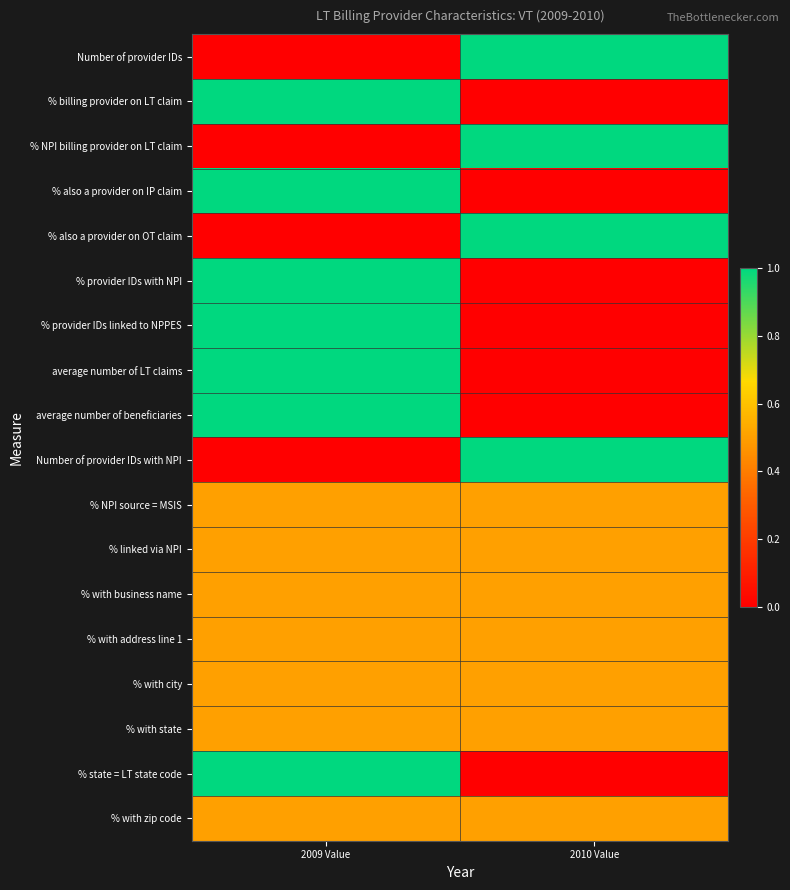

Between 2009 Value and 2010 Value, which is larger?

2010 Value